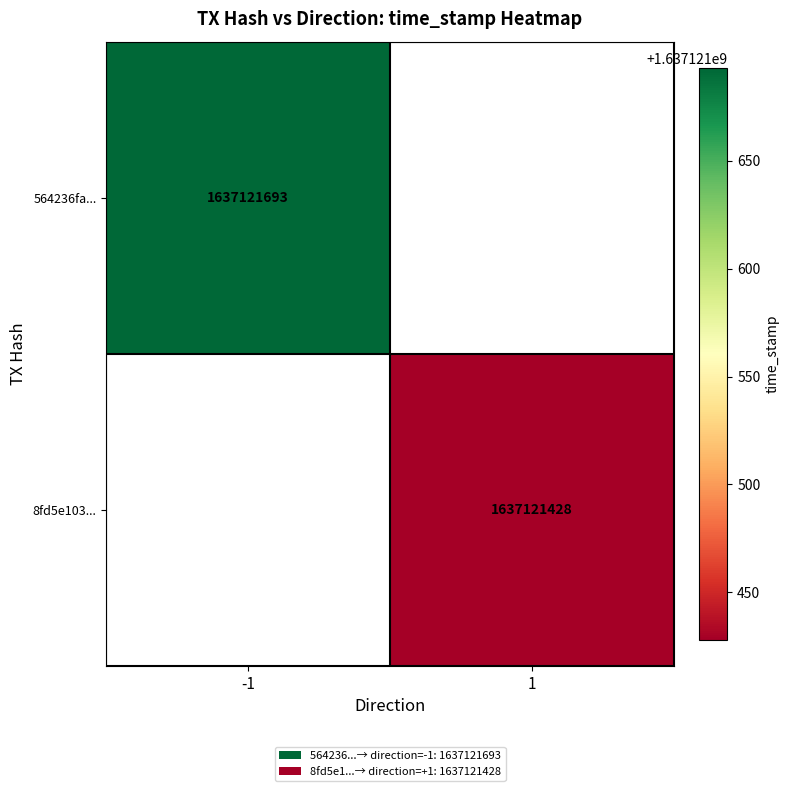

Reading right to left, what are all the values shown in this chart?

564236faa668e3cd6522c511272994c53c59f5d: time_stamp=1637121693	direction=-1
8fd5e1039bb818de2ac818f7057472c64989f2b: time_stamp=1637121428	direction=1